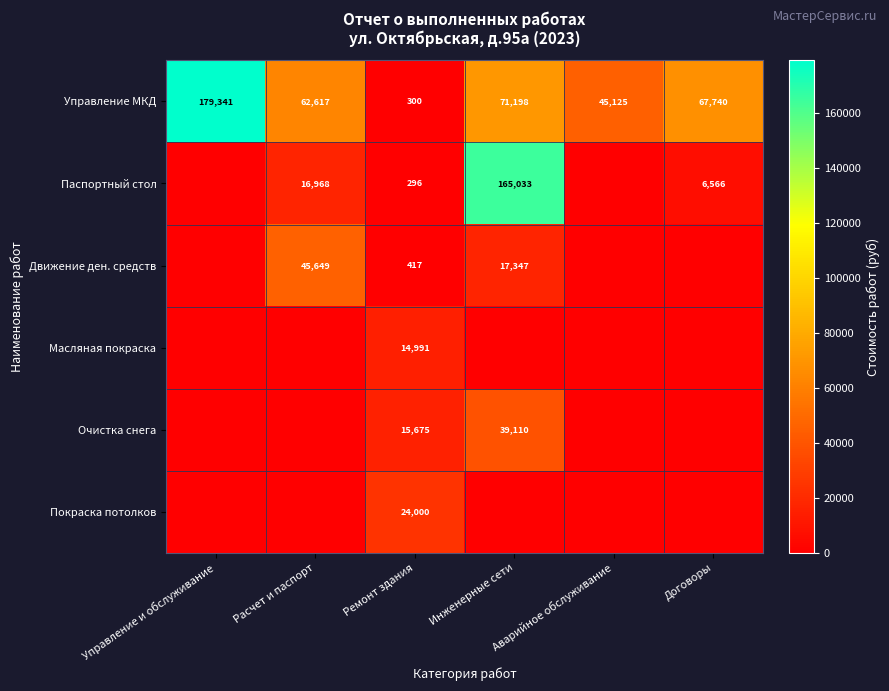

Where is Управление МКД nearest to the value 89820?

Инженерные сети